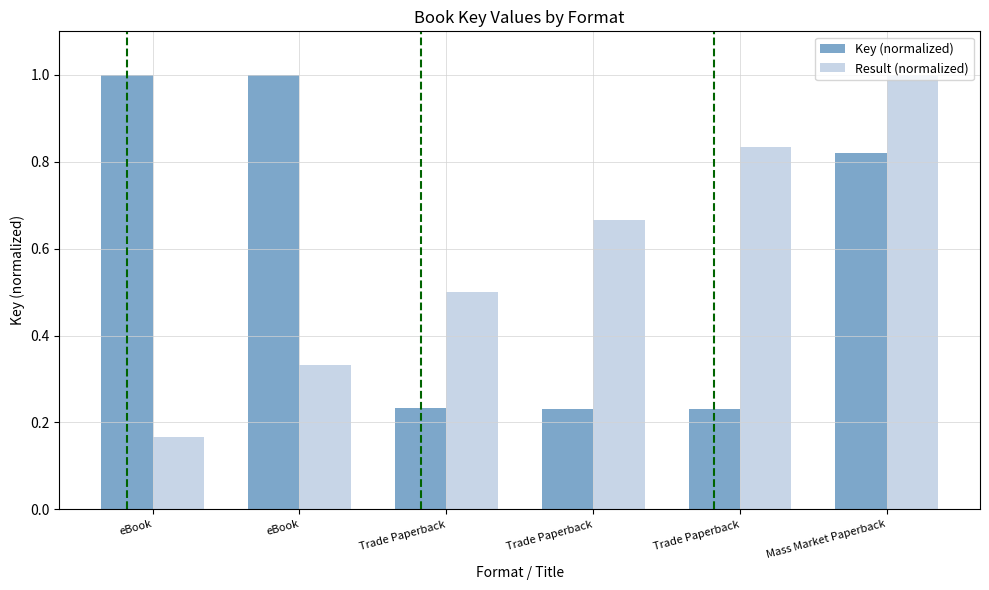

List the labels in order of Result (normalized) value, smallest first.

eBook, eBook, Trade Paperback, Trade Paperback, Trade Paperback, Mass Market Paperback